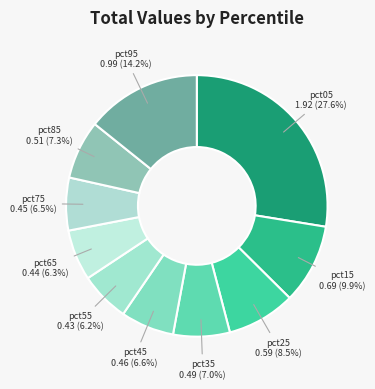

How much of the chart is everything except pct85?

92.7%